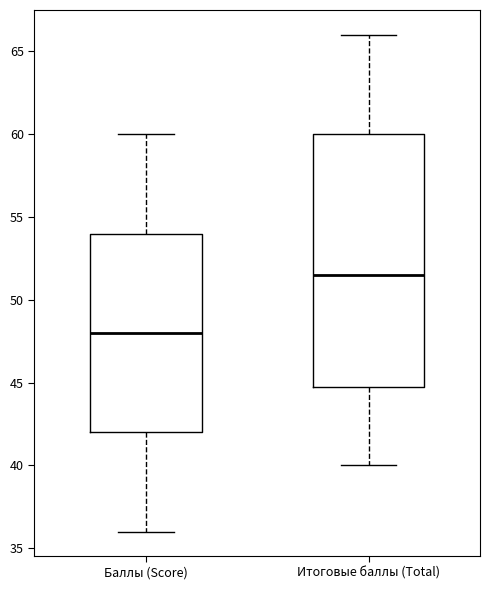

Which box's median line is the highest?

Итоговые баллы (Total)